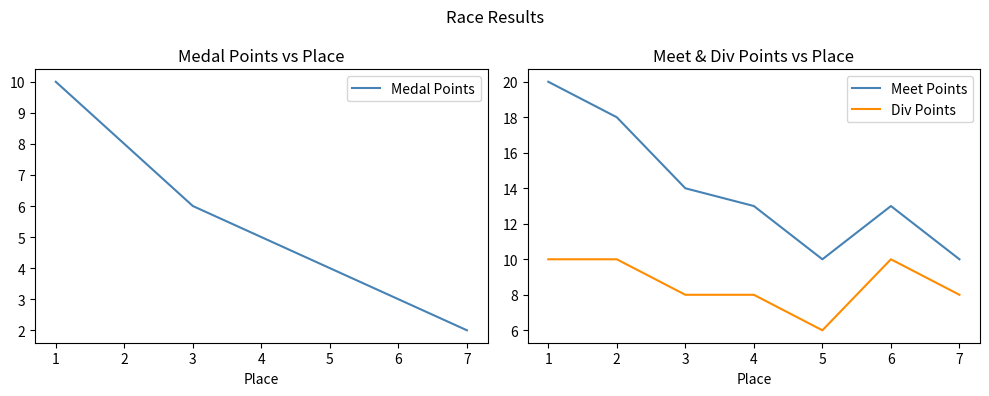

Reading right to left, list all the values displayed in this chart.

Medal Points: 2	3	4	5	6	8	10
Meet Points: 10	13	10	13	14	18	20
Div Points: 8	10	6	8	8	10	10